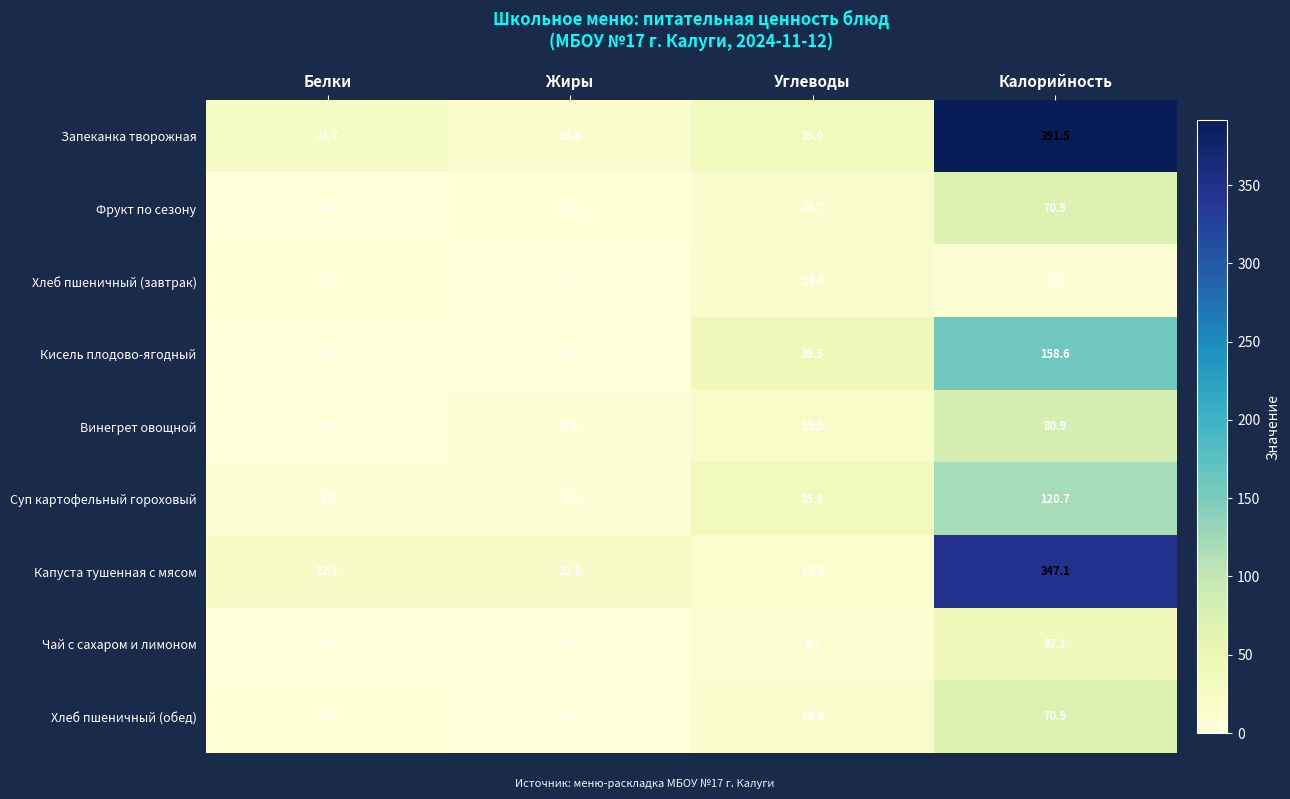

What value does the Хлеб пшеничный (обед) series have at Углеводы?

14.8